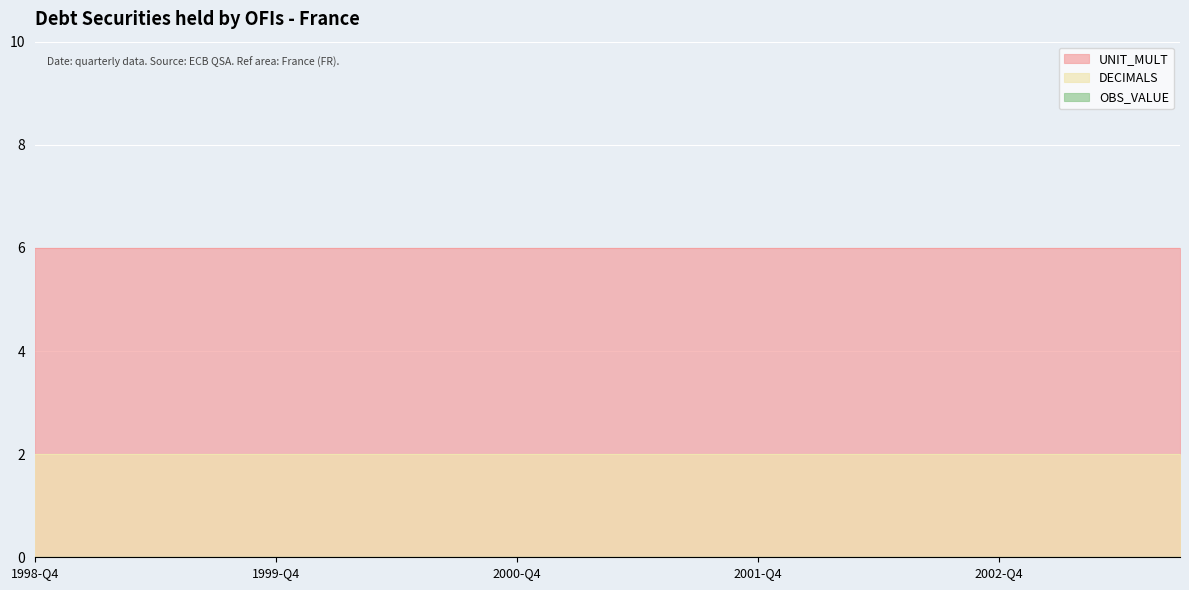

Reading right to left, extract all data points from this chart.

OBS_VALUE: 2003-Q3=0	2003-Q2=0	2003-Q1=0	2002-Q4=0	2002-Q3=0	2002-Q2=0	2002-Q1=0	2001-Q4=0	2001-Q3=0	2001-Q2=0	2001-Q1=0	2000-Q4=0	2000-Q3=0	2000-Q2=0	2000-Q1=0	1999-Q4=0	1999-Q3=0	1999-Q2=0	1999-Q1=0	1998-Q4=0
DECIMALS: 2003-Q3=2	2003-Q2=2	2003-Q1=2	2002-Q4=2	2002-Q3=2	2002-Q2=2	2002-Q1=2	2001-Q4=2	2001-Q3=2	2001-Q2=2	2001-Q1=2	2000-Q4=2	2000-Q3=2	2000-Q2=2	2000-Q1=2	1999-Q4=2	1999-Q3=2	1999-Q2=2	1999-Q1=2	1998-Q4=2
UNIT_MULT: 2003-Q3=6	2003-Q2=6	2003-Q1=6	2002-Q4=6	2002-Q3=6	2002-Q2=6	2002-Q1=6	2001-Q4=6	2001-Q3=6	2001-Q2=6	2001-Q1=6	2000-Q4=6	2000-Q3=6	2000-Q2=6	2000-Q1=6	1999-Q4=6	1999-Q3=6	1999-Q2=6	1999-Q1=6	1998-Q4=6